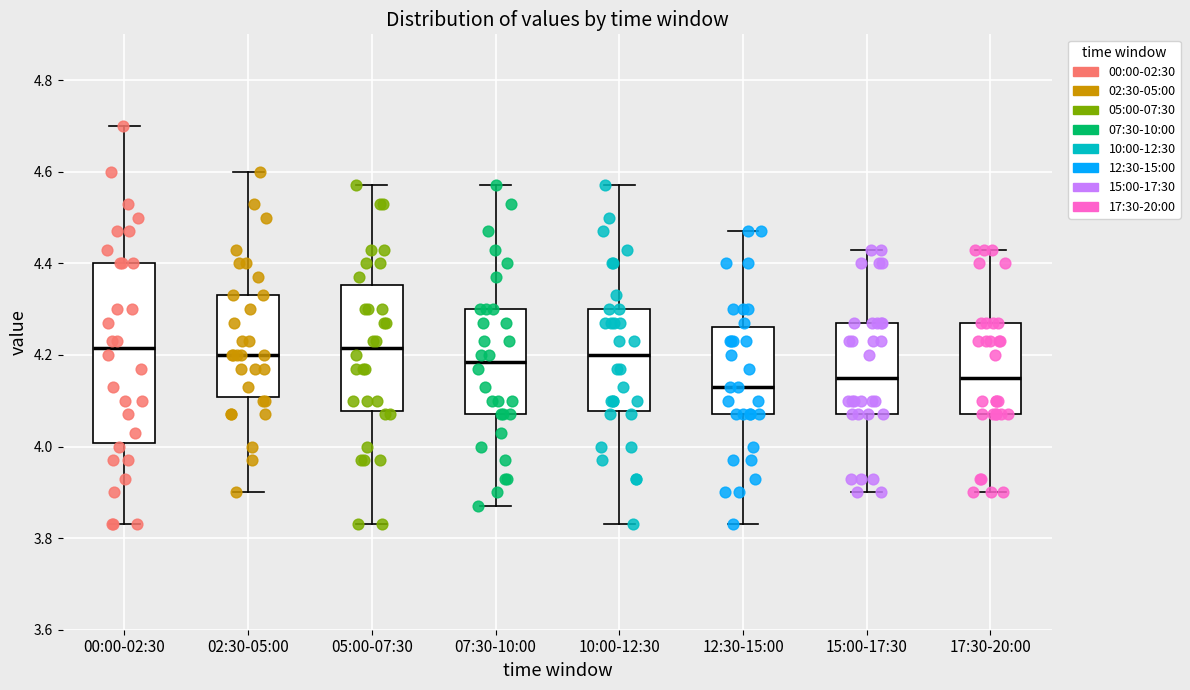

Where does the upper whisker of the box for 05:00-07:30 end on the y-axis? The values are not printed on the chart, so give them approximately, as read against the axis.

4.58